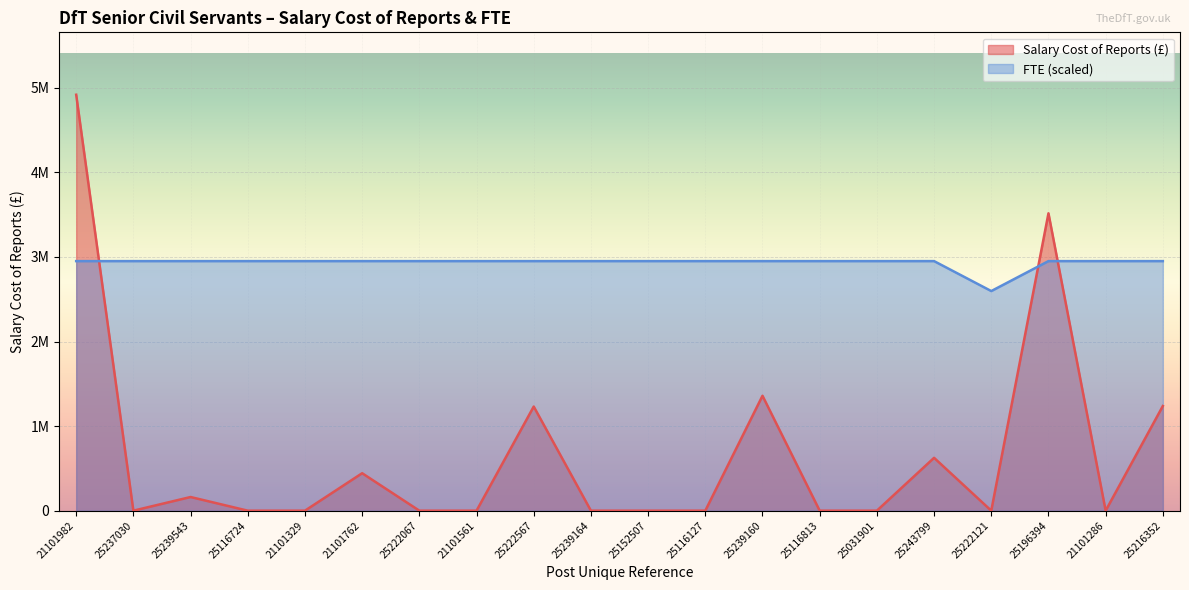

True or false: FTE has more than 2 interior local peaks.

False